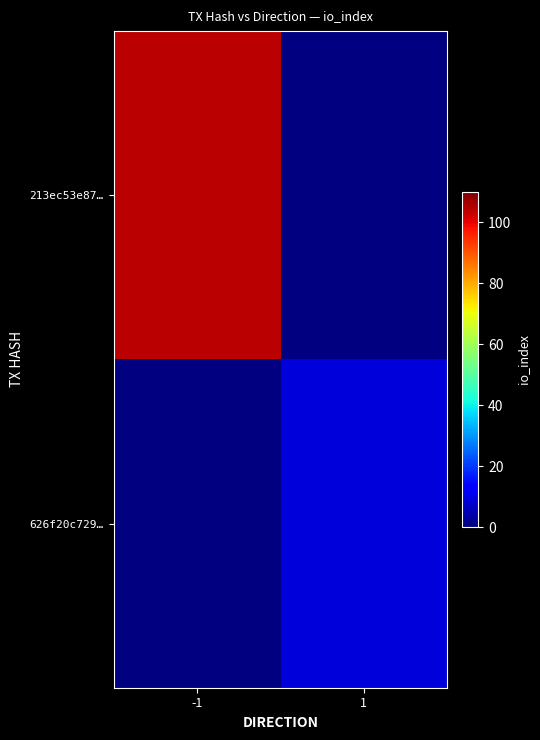

Is the value of 213ec53e87… at -1 greater than the value of 626f20c729… at 1?

Yes